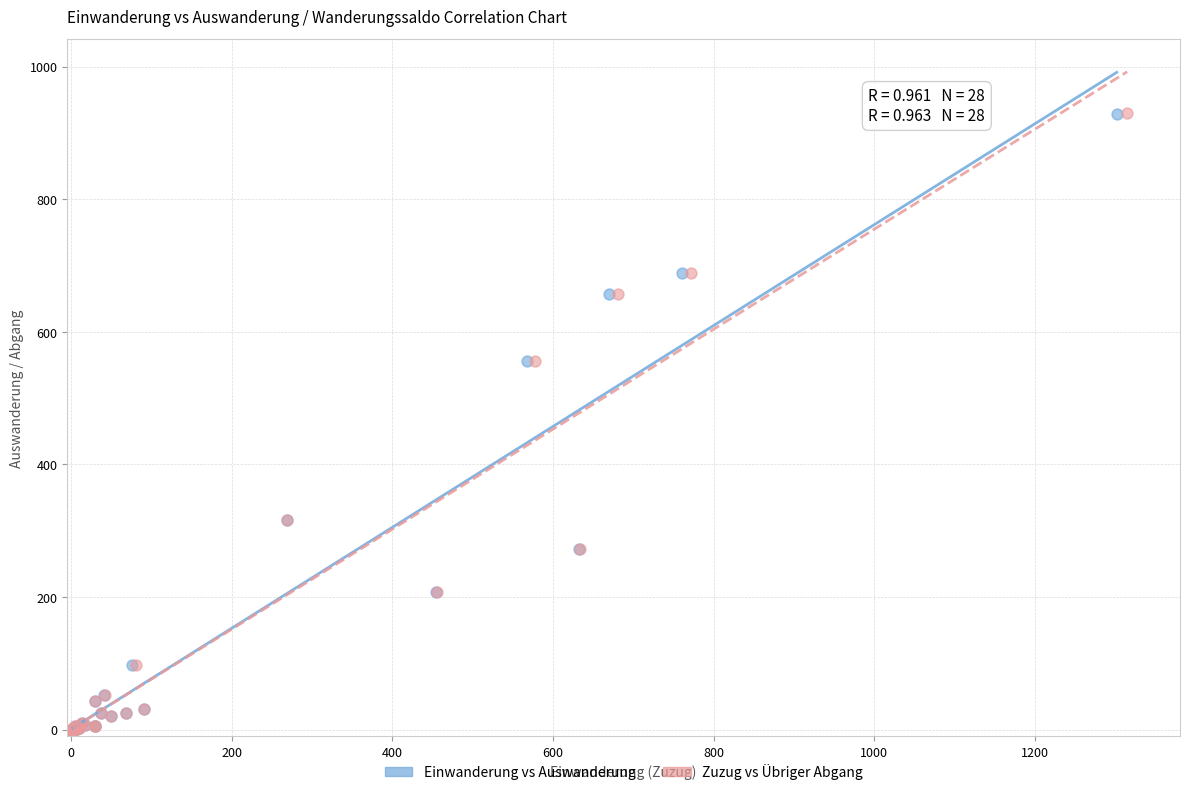

Which series has the largest Y range (max minus min)?

Zuzug vs Übriger Abgang